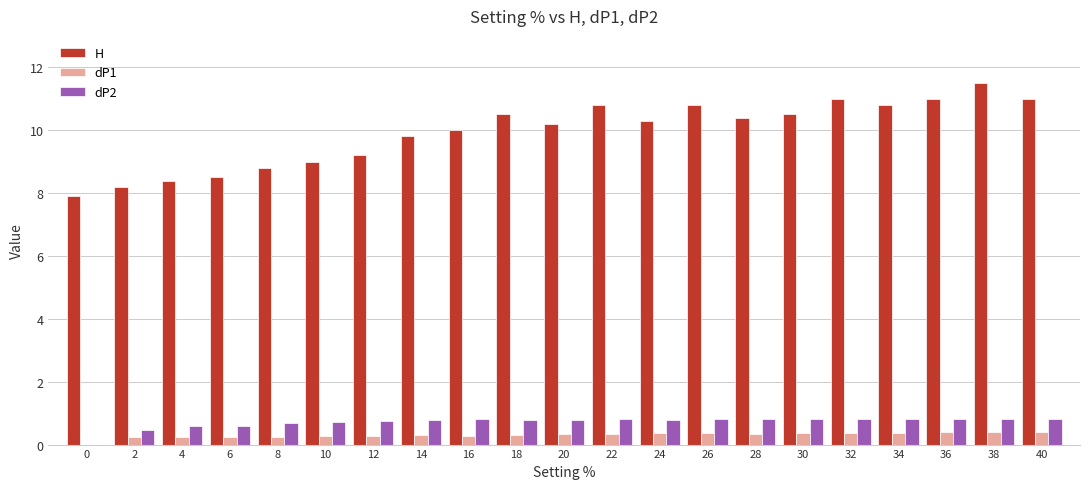

Are the bars horizontal?

No